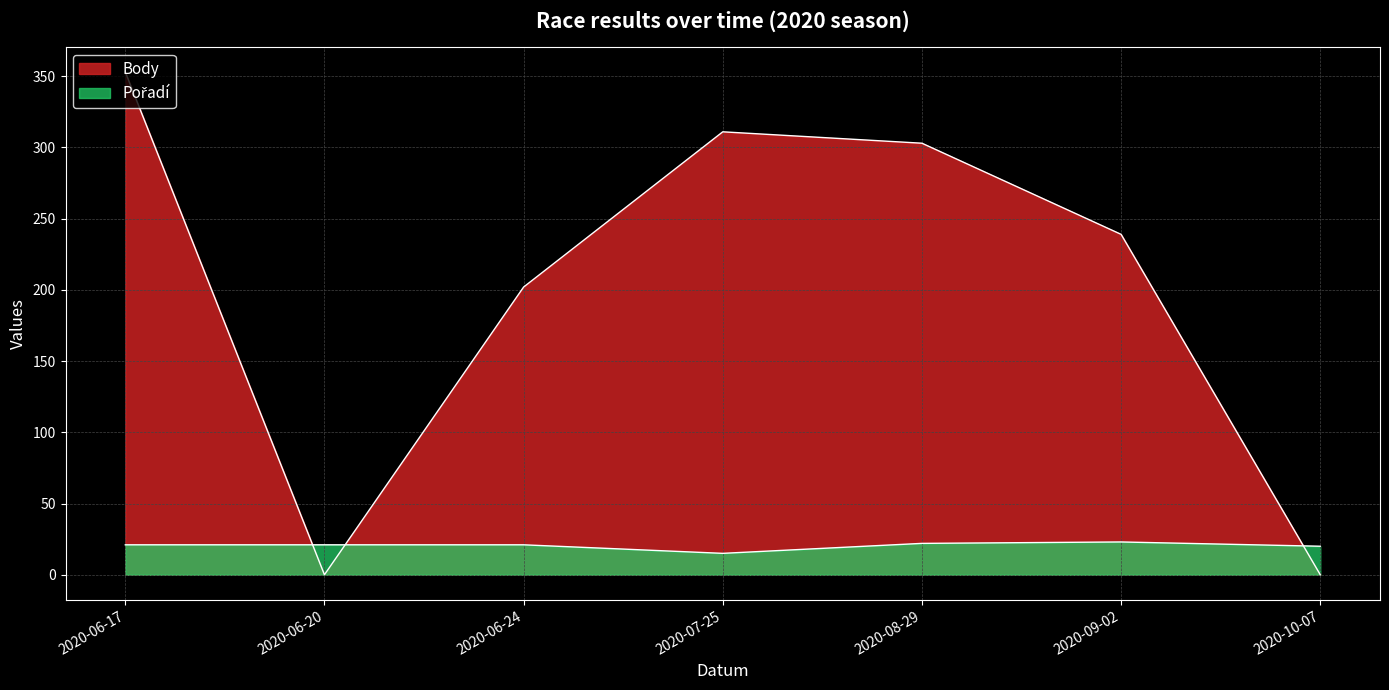

At 2020-07-25, list the series in order from largest to smallest.

Body, Pořadí